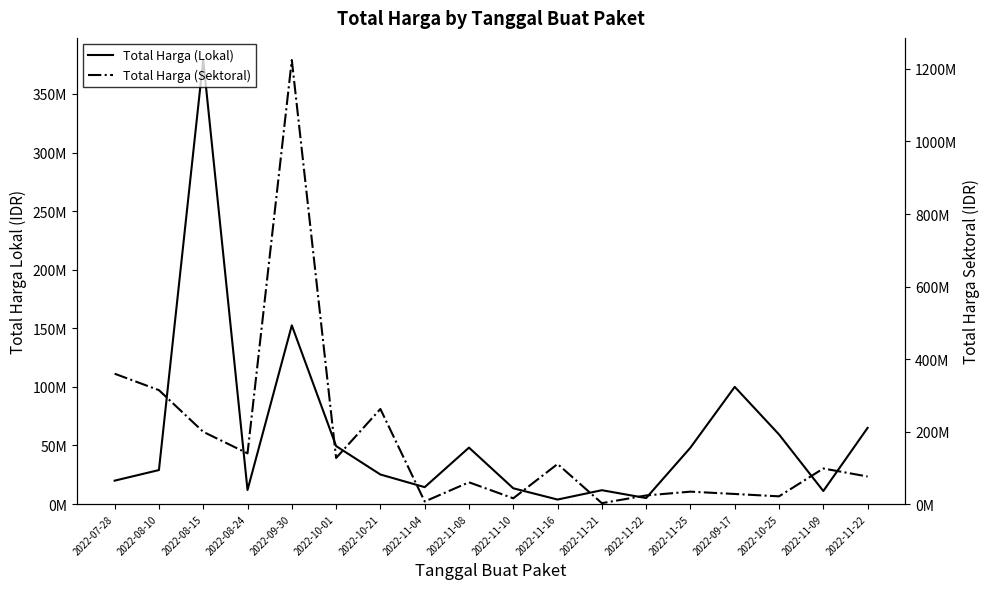

Reading left to right, extract all data points from this chart.

Total Harga (Lokal): 2022-07-28=19950000	2022-08-10=29000000	2022-08-15=379075000	2022-08-24=12000000	2022-09-30=152477000	2022-10-01=49478000	2022-10-21=25200000	2022-11-04=14400000	2022-11-08=48140000	2022-11-10=13442000	2022-11-16=3825000	2022-11-21=11800000	2022-11-22=5093000	2022-11-25=48140000	2022-09-17=100000000	2022-10-25=59375000	2022-11-09=11100000	2022-11-22=65000000
Total Harga (Sektoral): 2022-07-28=359500000	2022-08-10=314121780	2022-08-15=199200000	2022-08-24=139800000	2022-09-30=1224682000	2022-10-01=127000000	2022-10-21=262118150	2022-11-04=6936000	2022-11-08=59935000	2022-11-10=15787200	2022-11-16=110389990	2022-11-21=2395750	2022-11-22=23680800	2022-11-25=34132505	2022-09-17=27720000	2022-10-25=21231000	2022-11-09=98000000	2022-11-22=75920000